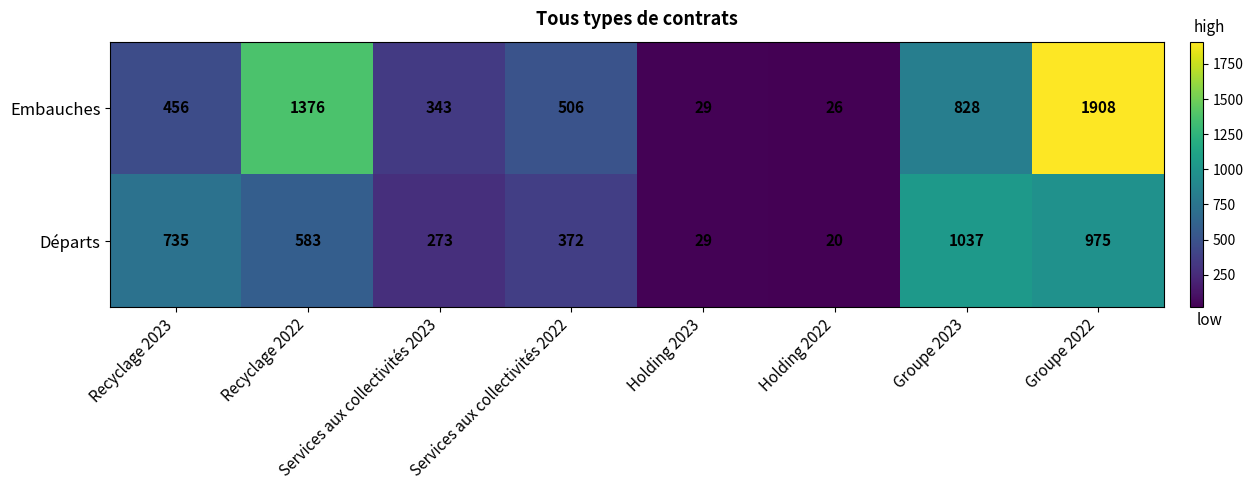

The value of Départs at Recyclage 2022 is 583. True or false?

True